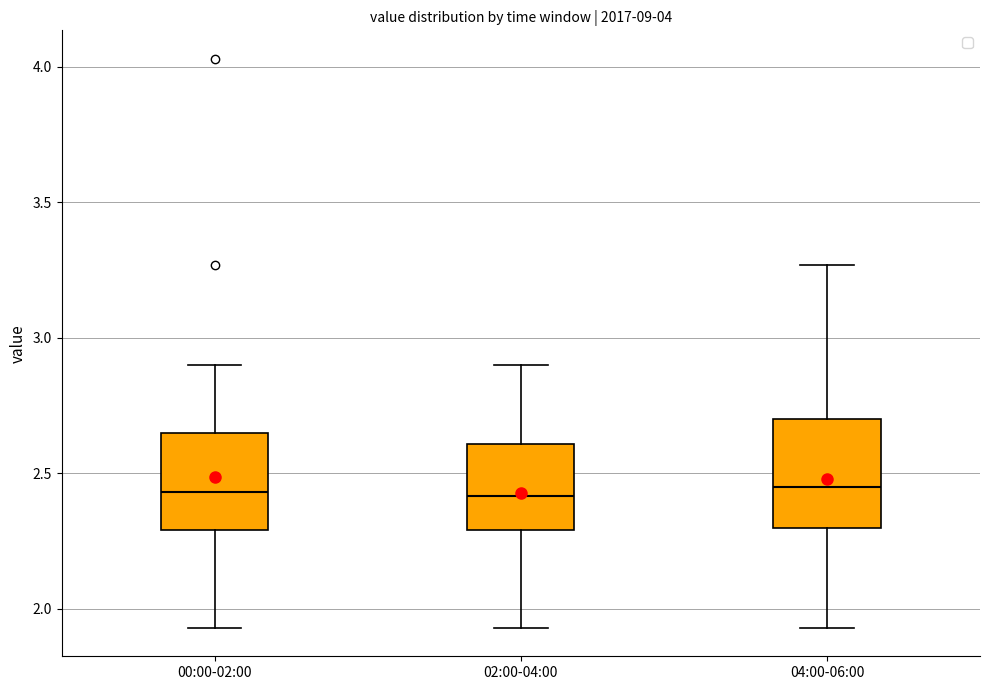

Where is the upper edge of the box for 00:00-02:00 on the y-axis? The values are not printed on the chart, so give them approximately, as read against the axis.

2.65